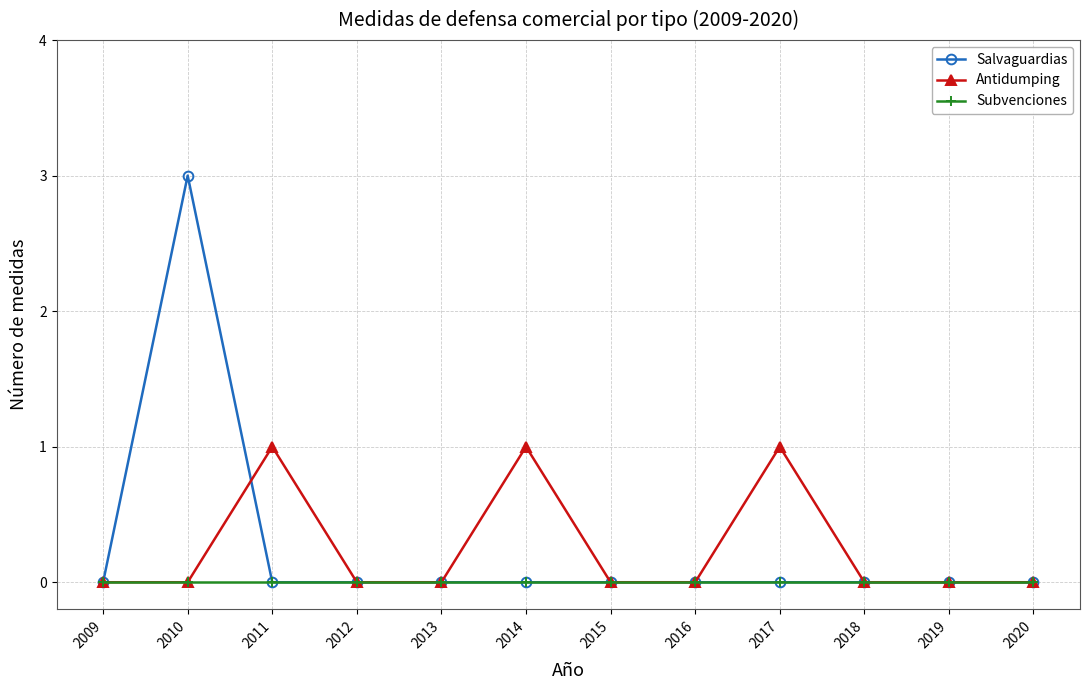

Is the value of Subvenciones at 2010 greater than the value of Antidumping at 2014?

No